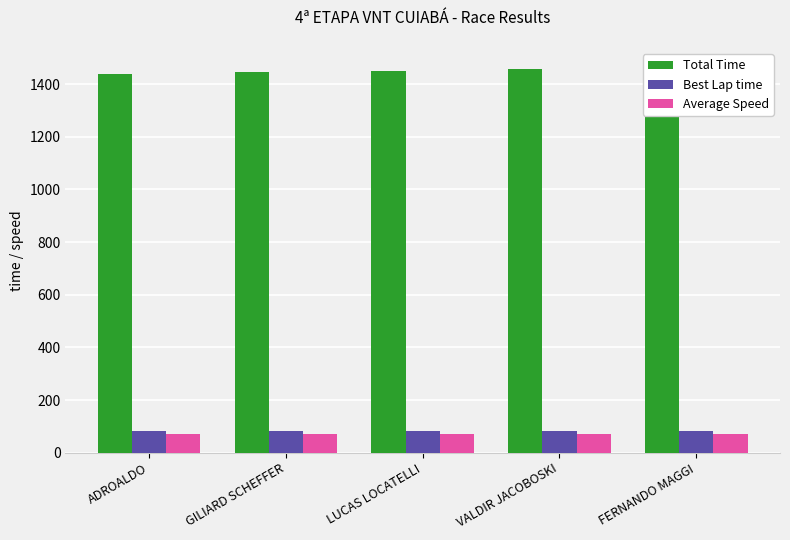

Does the chart contain any negative values?

No